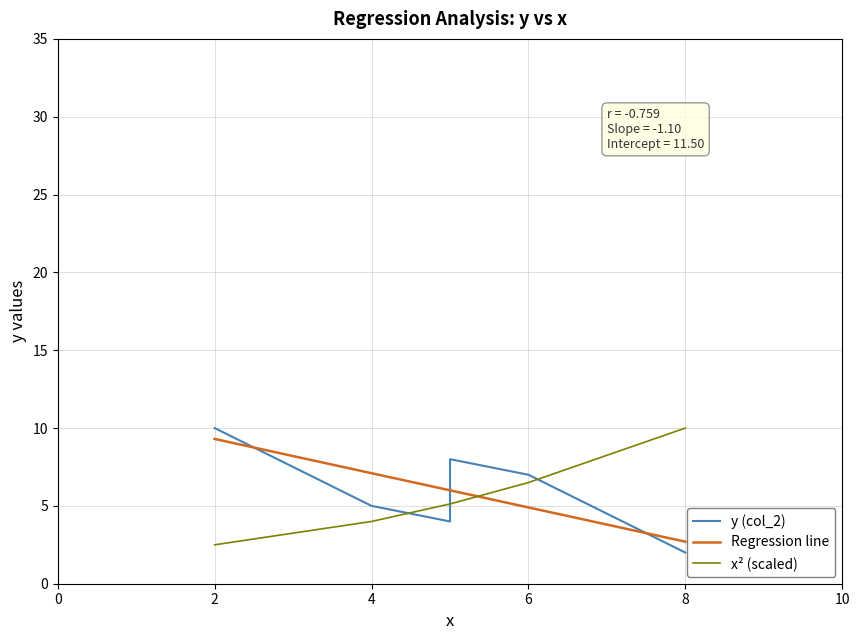

What is the highest value of the Regression line series?

9.3